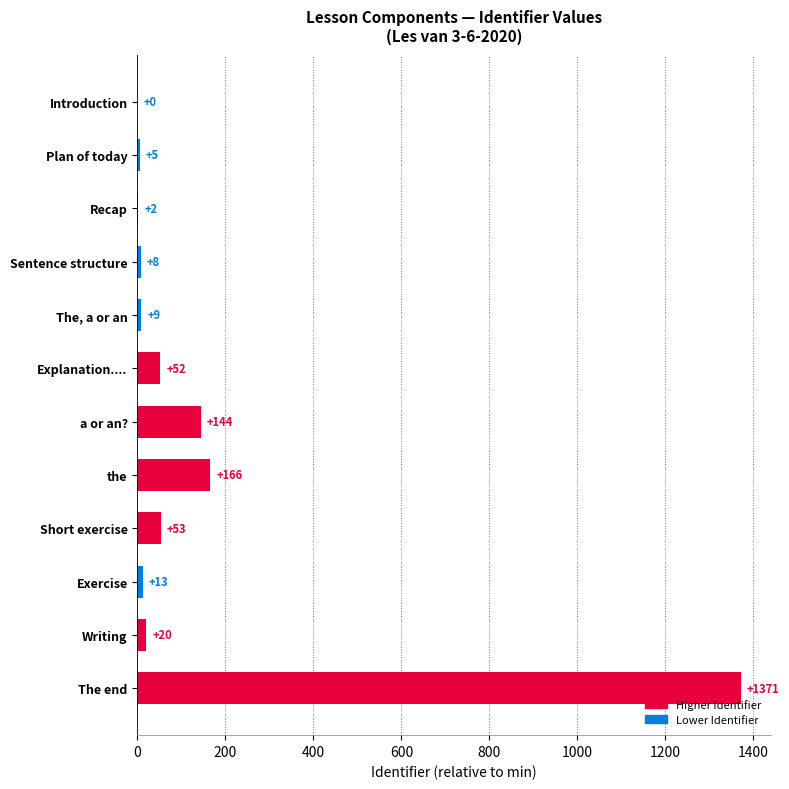

What is the sum of the values at Plan of today and Sentence structure?

13